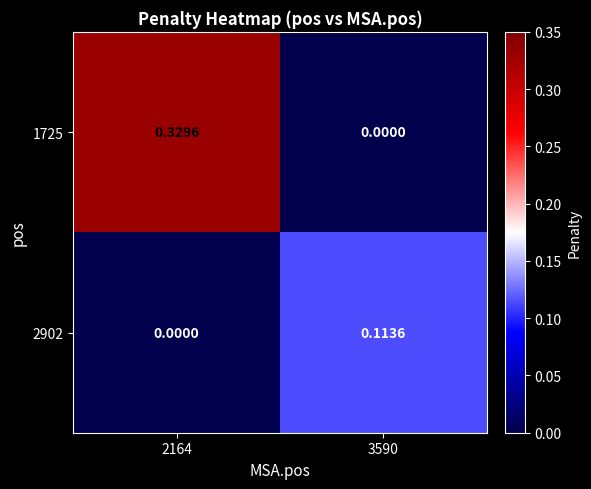

How many series are shown in this chart?

2